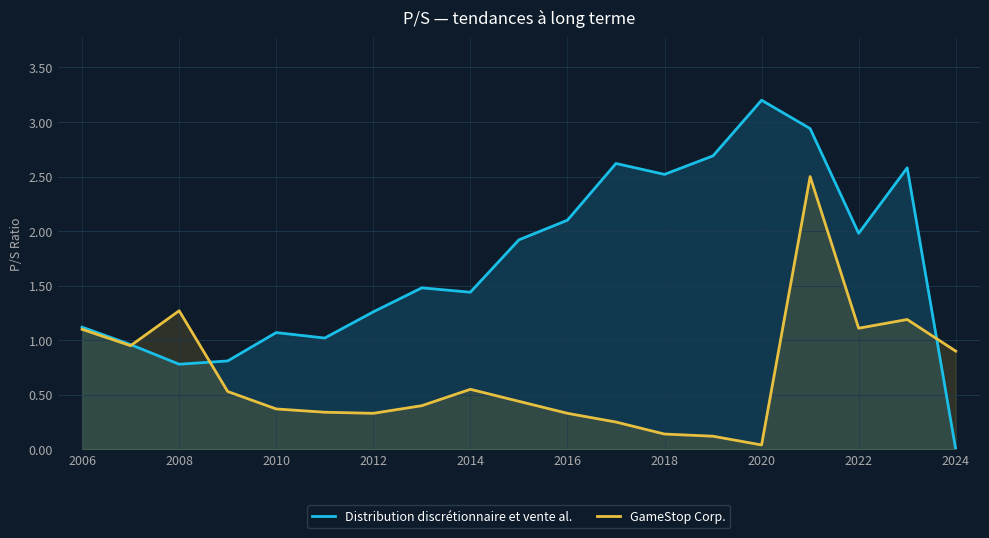

Is the value of GameStop Corp. at 2014 greater than the value of Distribution discrétionnaire et vente al. at 2018?

No